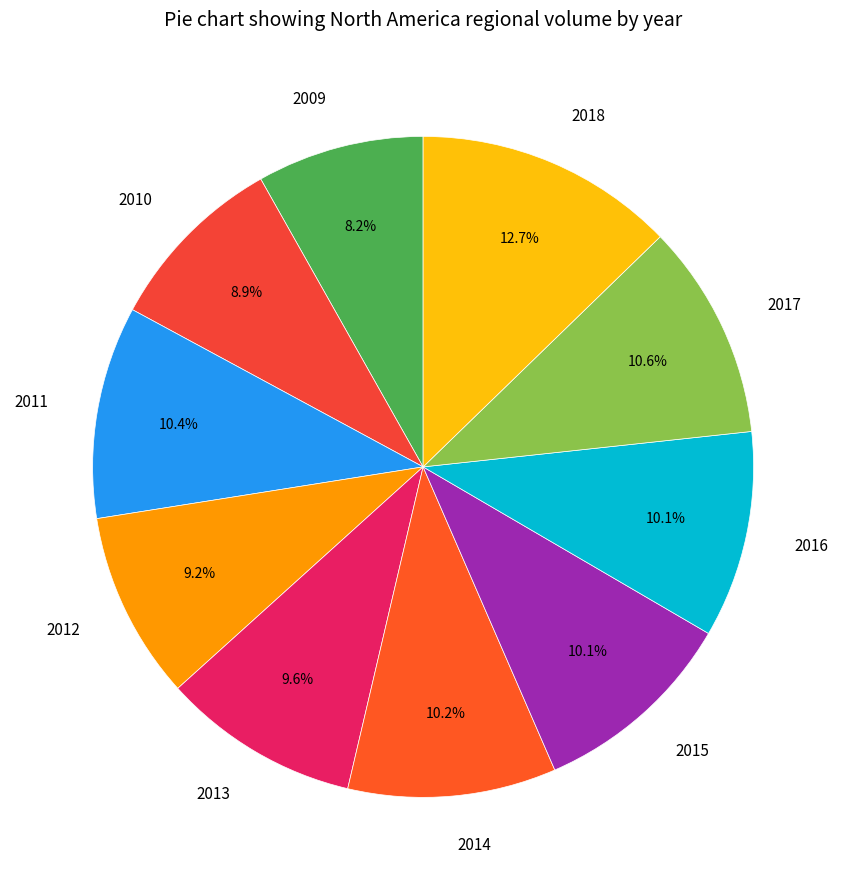

What is the ratio of the value at 2014 to the value at 2012?

1.1